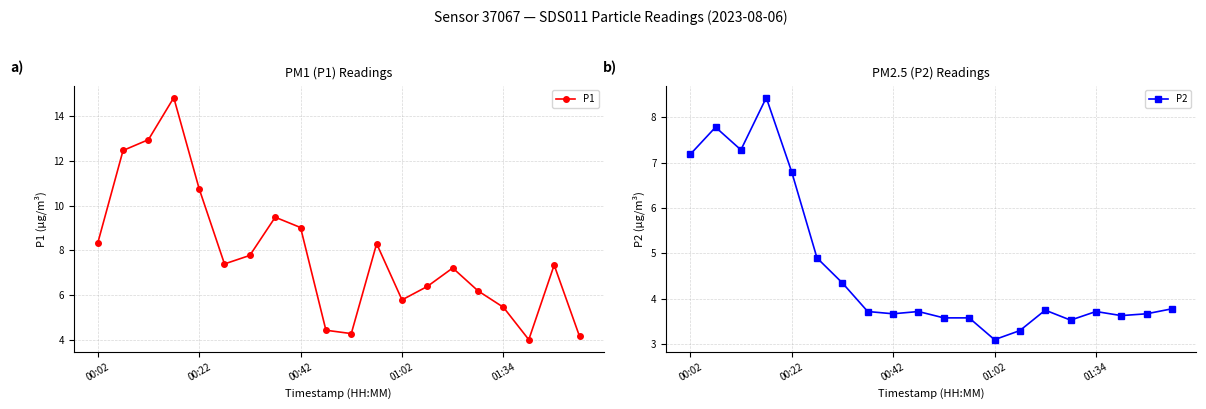

Reading left to right, list all the values displayed in this chart.

P1: 8.3	12.4	12.9	14.8	10.8	7.4	7.8	9.5	9.0	4.5	4.3	8.3	5.8	6.4	7.2	6.2	5.5	4.0	7.3	4.2
P2: 7.2	7.8	7.3	8.4	6.8	4.9	4.3	3.7	3.7	3.7	3.6	3.6	3.1	3.3	3.8	3.5	3.7	3.6	3.7	3.8